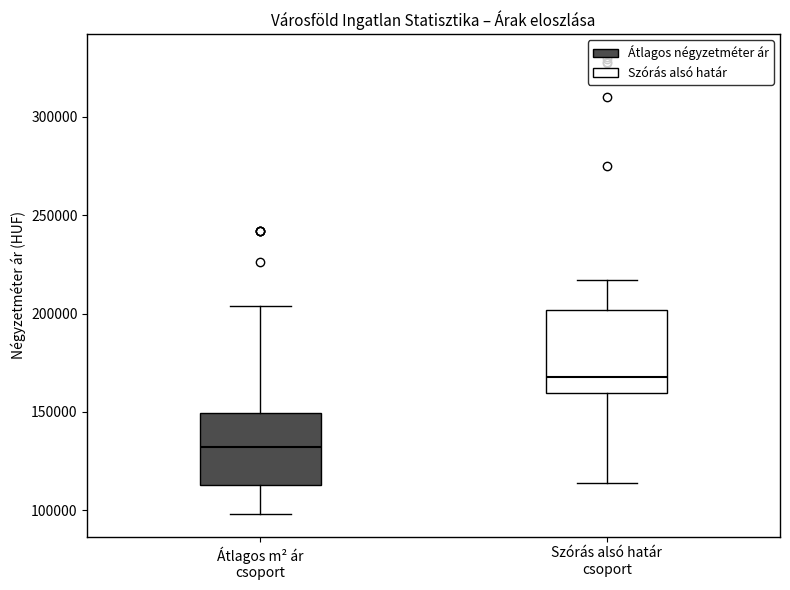

Reading left to right, transcribe this box plot: for each box, give where its median line is, the range the box spans, and where its two whiskers end, as read against the y-axis. The values are not printed on the chart, so give them approximately, as read against the axis.

Átlagos m² ár csoport: median 130000, box 115000 to 150000, whiskers 100000 to 205000
Szórás alsó határ csoport: median 170000, box 160000 to 200000, whiskers 115000 to 215000